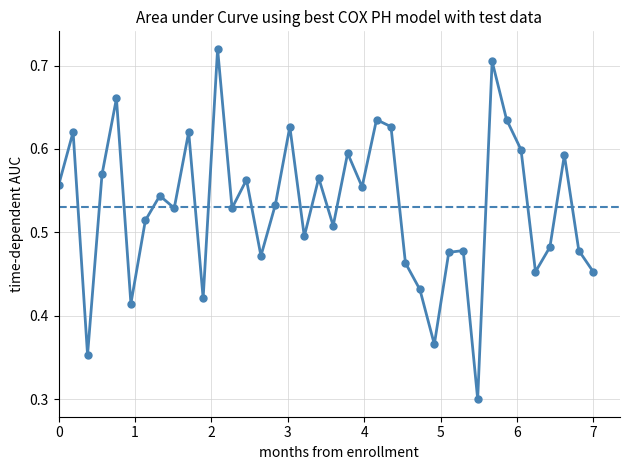

The chart shows a value of 0.2 at 16259. True or false?

False